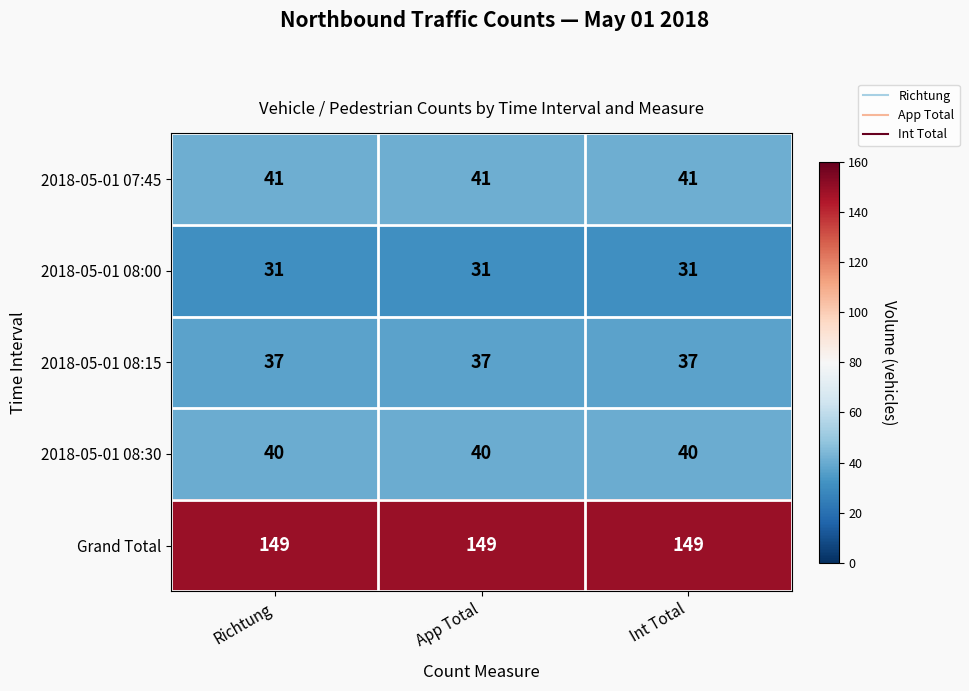

Which series has the largest total across all categories?

Grand Total